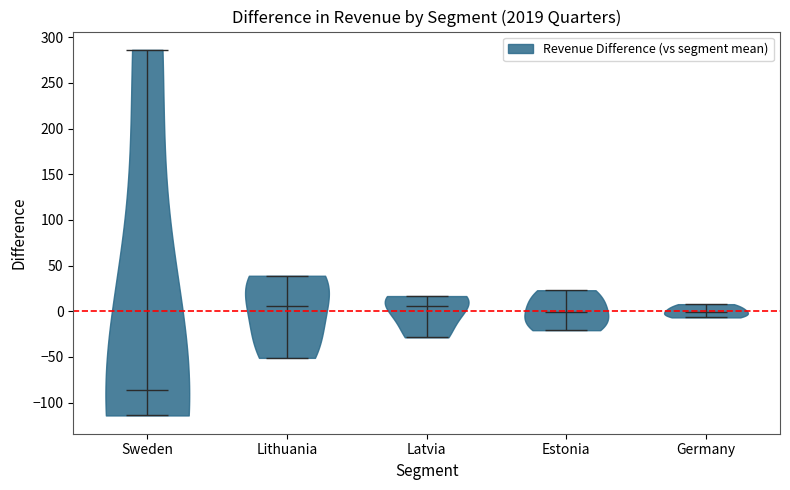

Which violin has the lowest median line?

Sweden